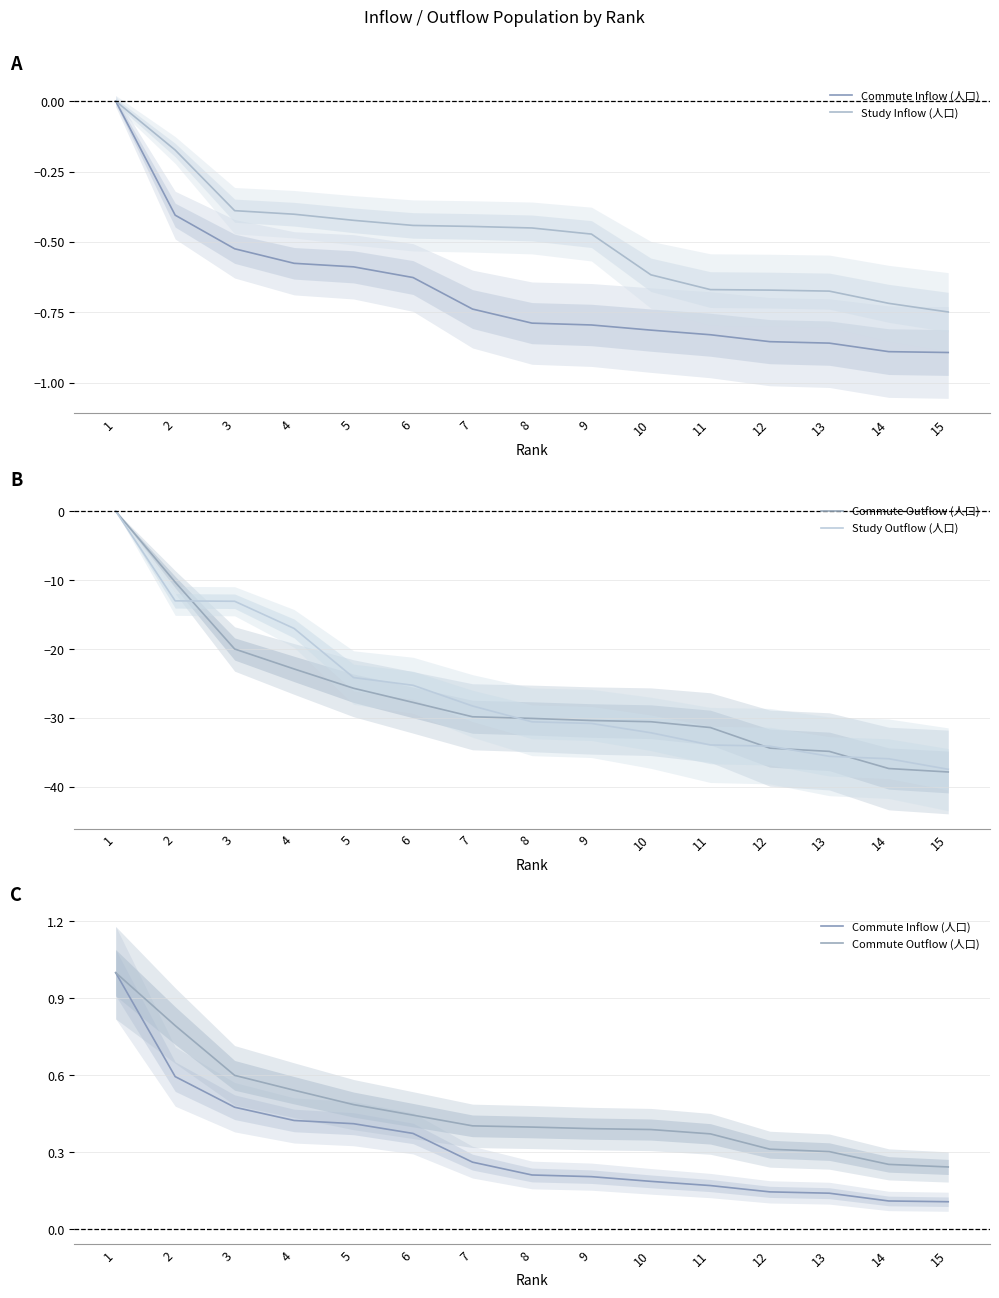

Reading left to right, list all the values displayed in this chart.

Commute Inflow (人口): 1.0	0.6	0.5	0.4	0.4	0.4	0.3	0.2	0.2	0.2	0.2	0.1	0.1	0.1	0.1
Study Inflow (人口): 0.0	-0.2	-0.4	-0.4	-0.4	-0.4	-0.4	-0.5	-0.5	-0.6	-0.7	-0.7	-0.7	-0.7	-0.7
Commute Outflow (人口): 1.0	0.8	0.6	0.5	0.5	0.4	0.4	0.4	0.4	0.4	0.4	0.3	0.3	0.3	0.2
Study Outflow (人口): 0.0	-13.0	-13.1	-17.0	-24.1	-25.3	-28.3	-30.6	-30.8	-32.2	-33.9	-34.1	-35.6	-35.9	-37.5